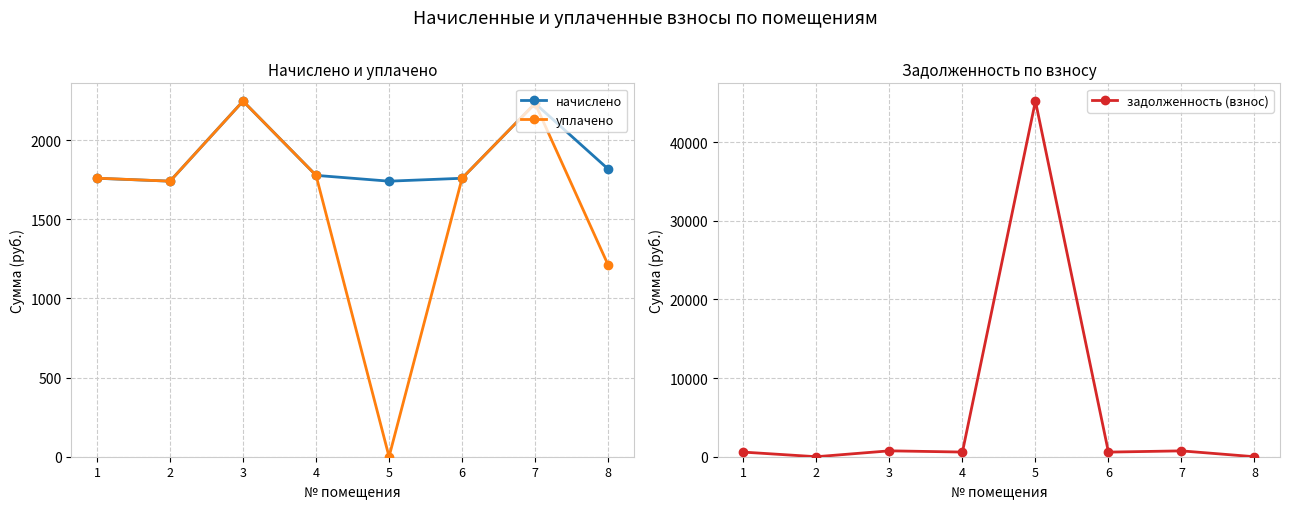

Reading left to right, what are all the values shown in this chart?

начислено: 1=1759.7	2=1741.3	3=2247.3	4=1778.0	5=1741.3	6=1759.7	7=2232.6	8=1818.3
уплачено: 1=1760.3	2=1741.3	3=2247.3	4=1778.0	5=0.0	6=1759.7	7=2232.6	8=1212.5
задолженность (взнос): 1=586.5	2=0.0	3=749.1	4=592.7	5=45204.3	6=586.6	7=744.2	8=0.3